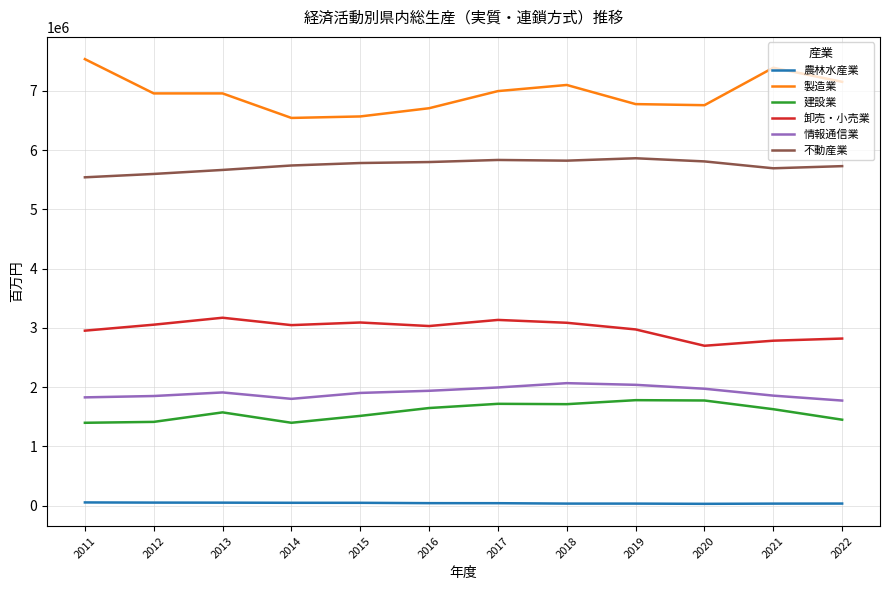

Count the number of categories in the chart.

12